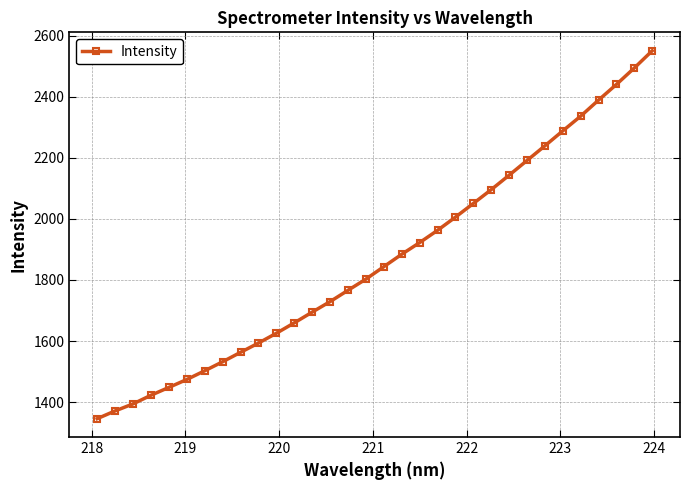

What is the value of the 19th point from the left?

1922.3